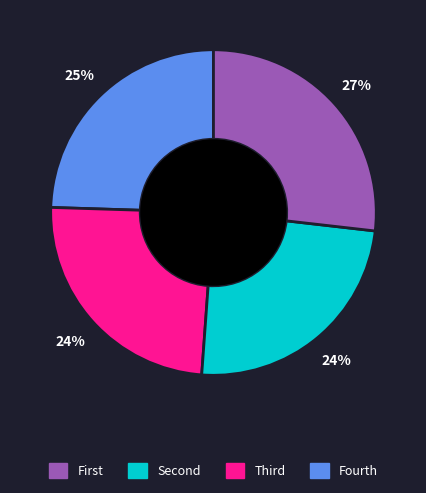

To the nearest percent, what is the average slice percentage?

25%